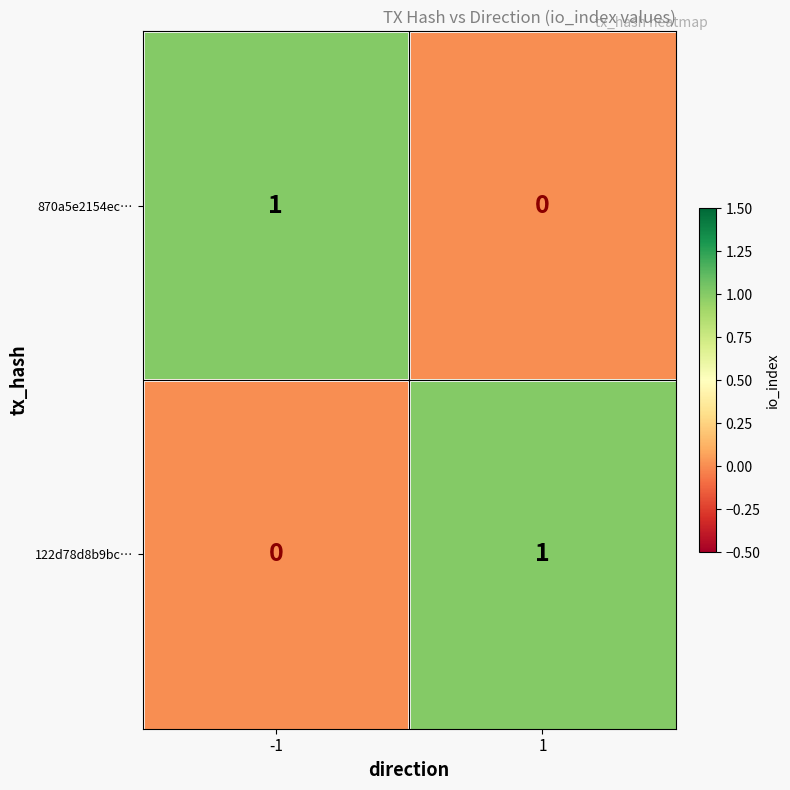

Reading left to right, what are all the values shown in this chart?

870a5e2154ec…: -1=1	1=0
122d78d8b9bc…: -1=0	1=1